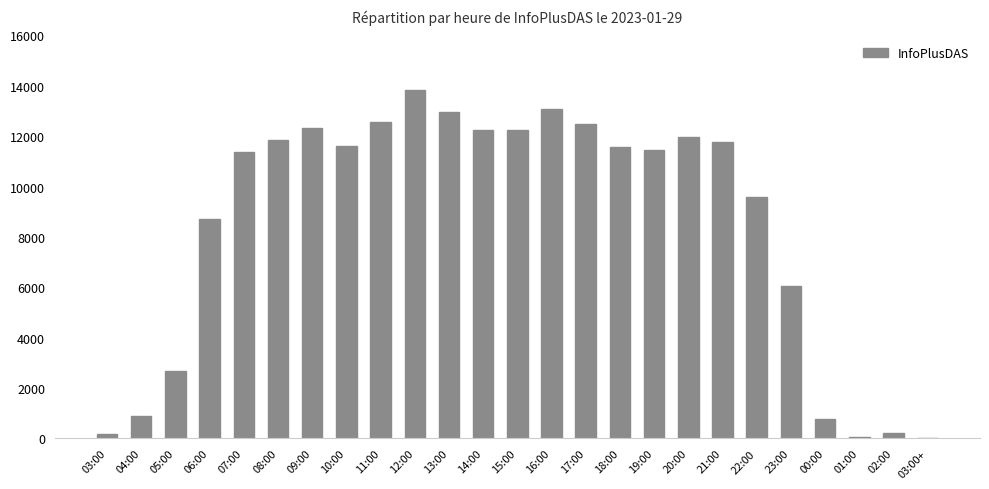

What is the change in value from 11:00 to 22:00?

-2960